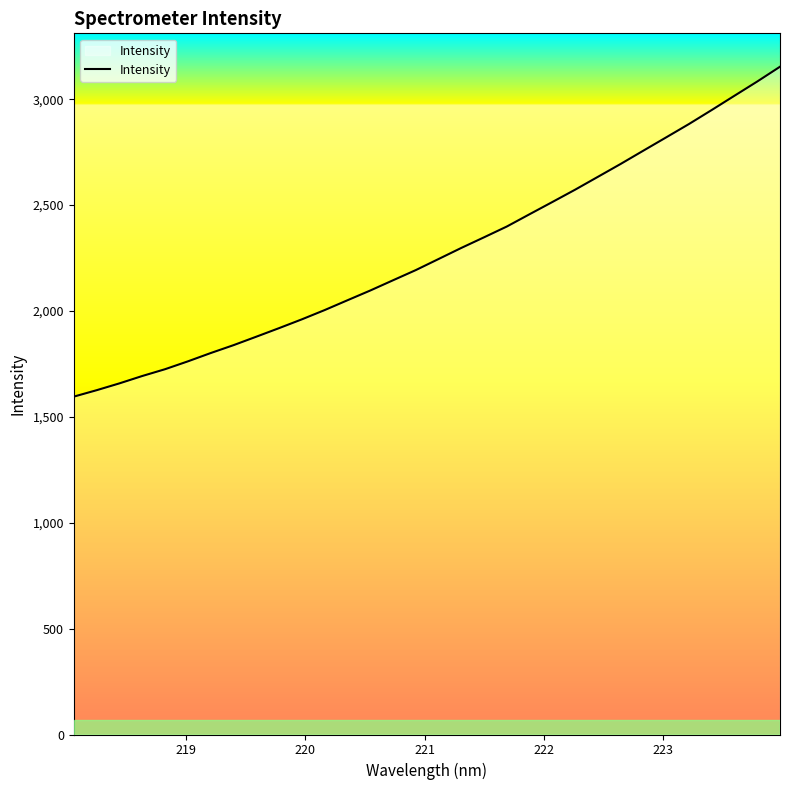

What is the greatest value displayed?

3153.7